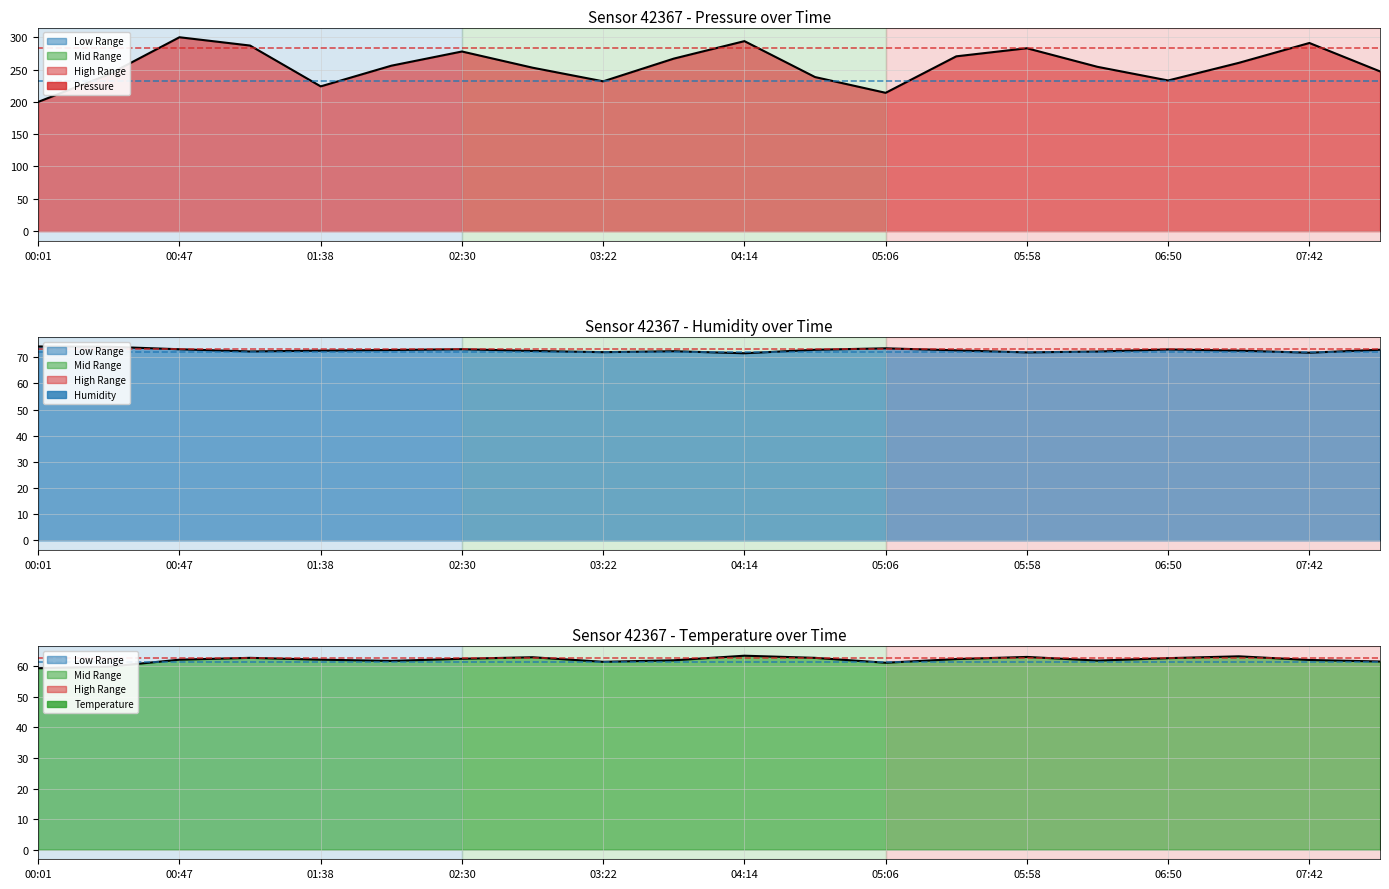

What is the value of the humidity line point at the 12th from the left?

72.9